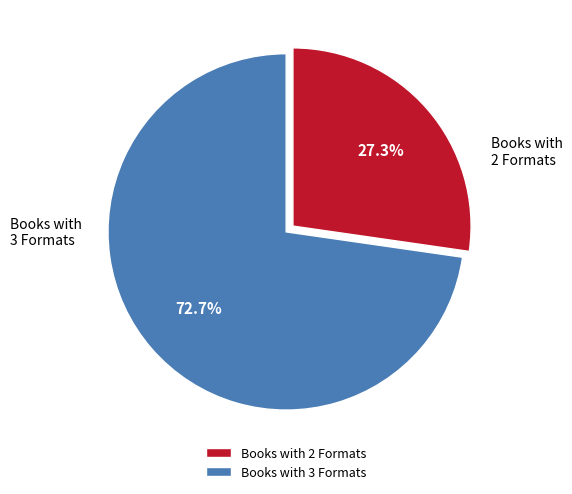

Is there a majority slice in this chart?

Yes